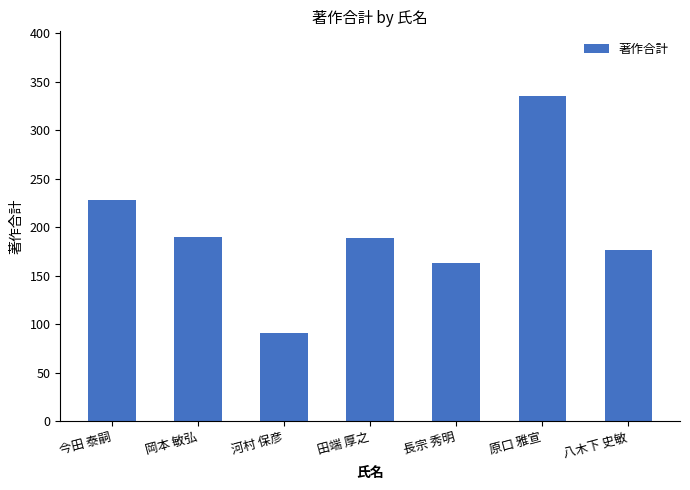

What is the difference between the values at 河村 保彦 and 田端 厚之?

98